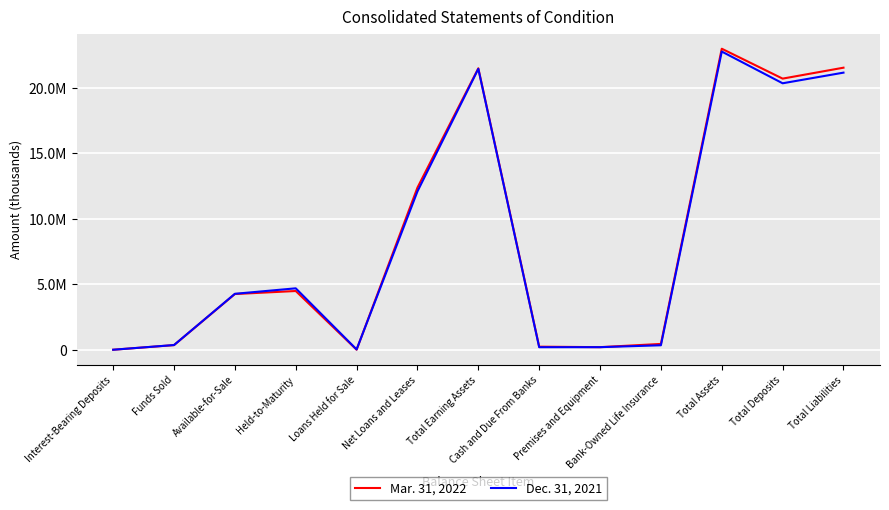

Is this an area chart (filled region under the line)?

No